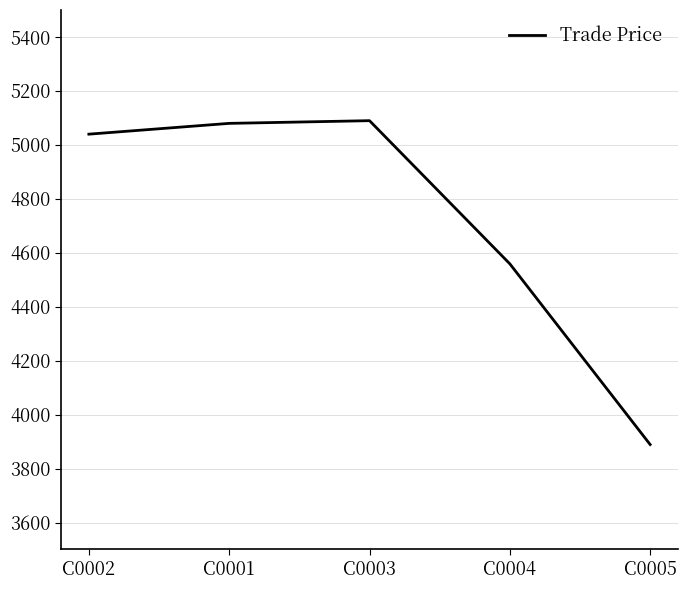

True or false: the data shows 5079.7 at C0001.

True